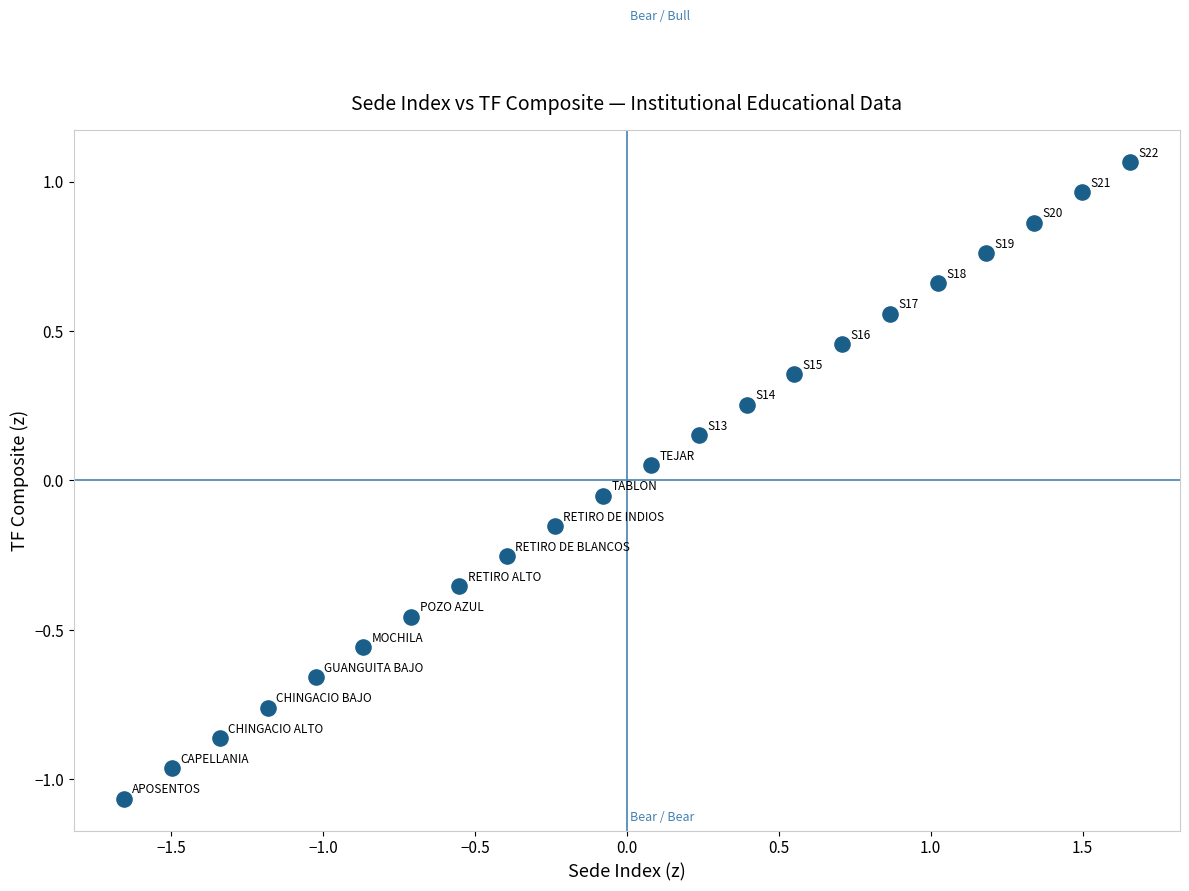

What is the range of X values (max minus min)?

3.3